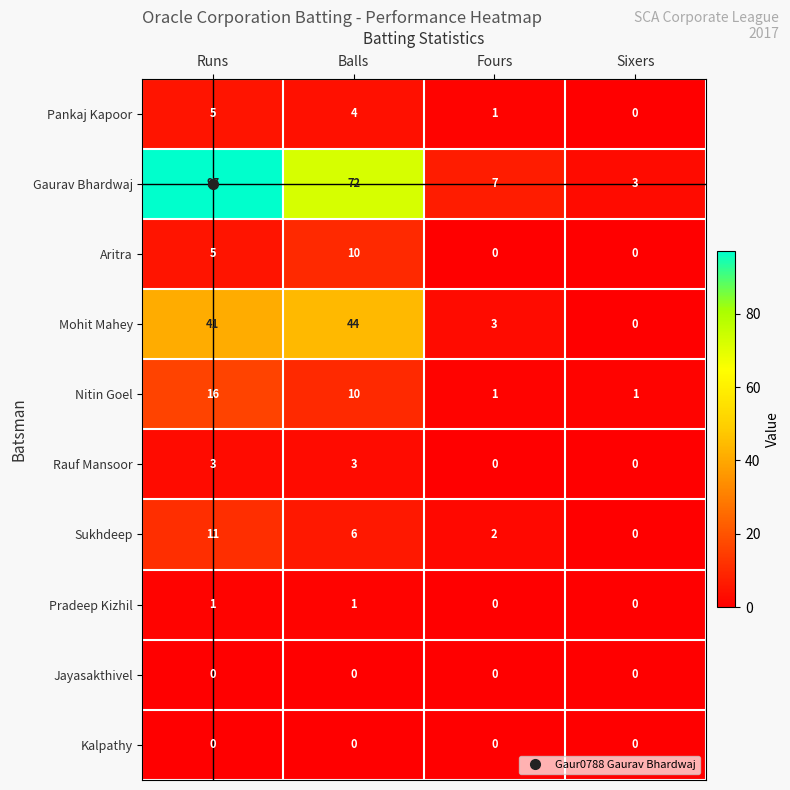

Which series has the widest spread of values?

Gaurav Bhardwaj